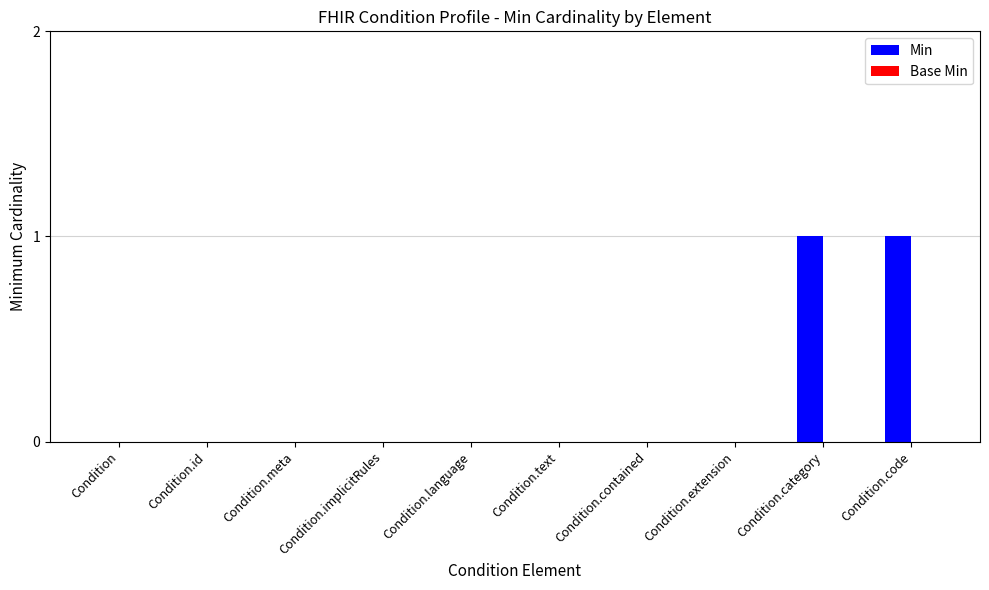

True or false: the data shows 1 at Condition.code.

True